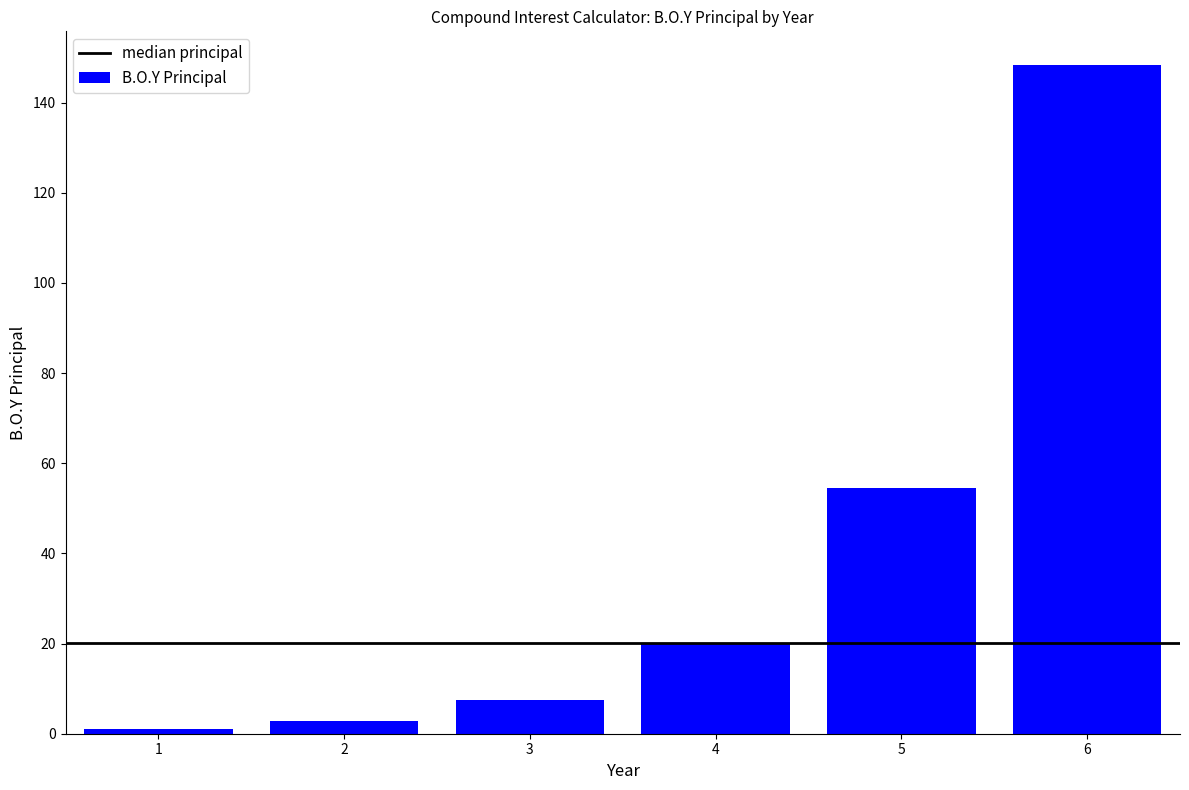

How many bars are there in total?

6